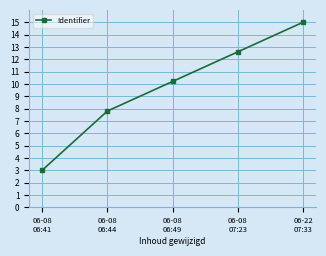

Approximately how many times larger is the value at 06-08
07:23 compared to 06-08
06:44?

1.6